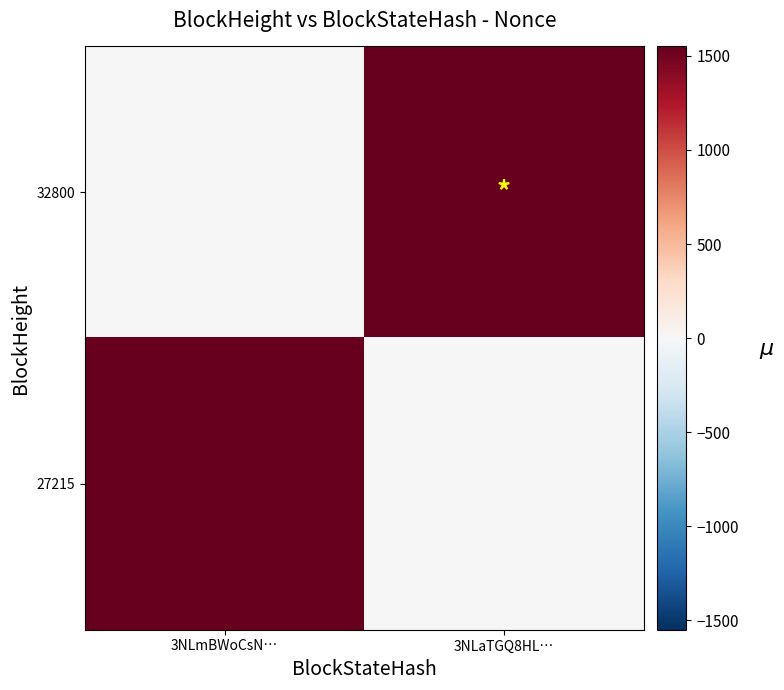

List the series in order of their peak value, lowest first.

32800, 27215